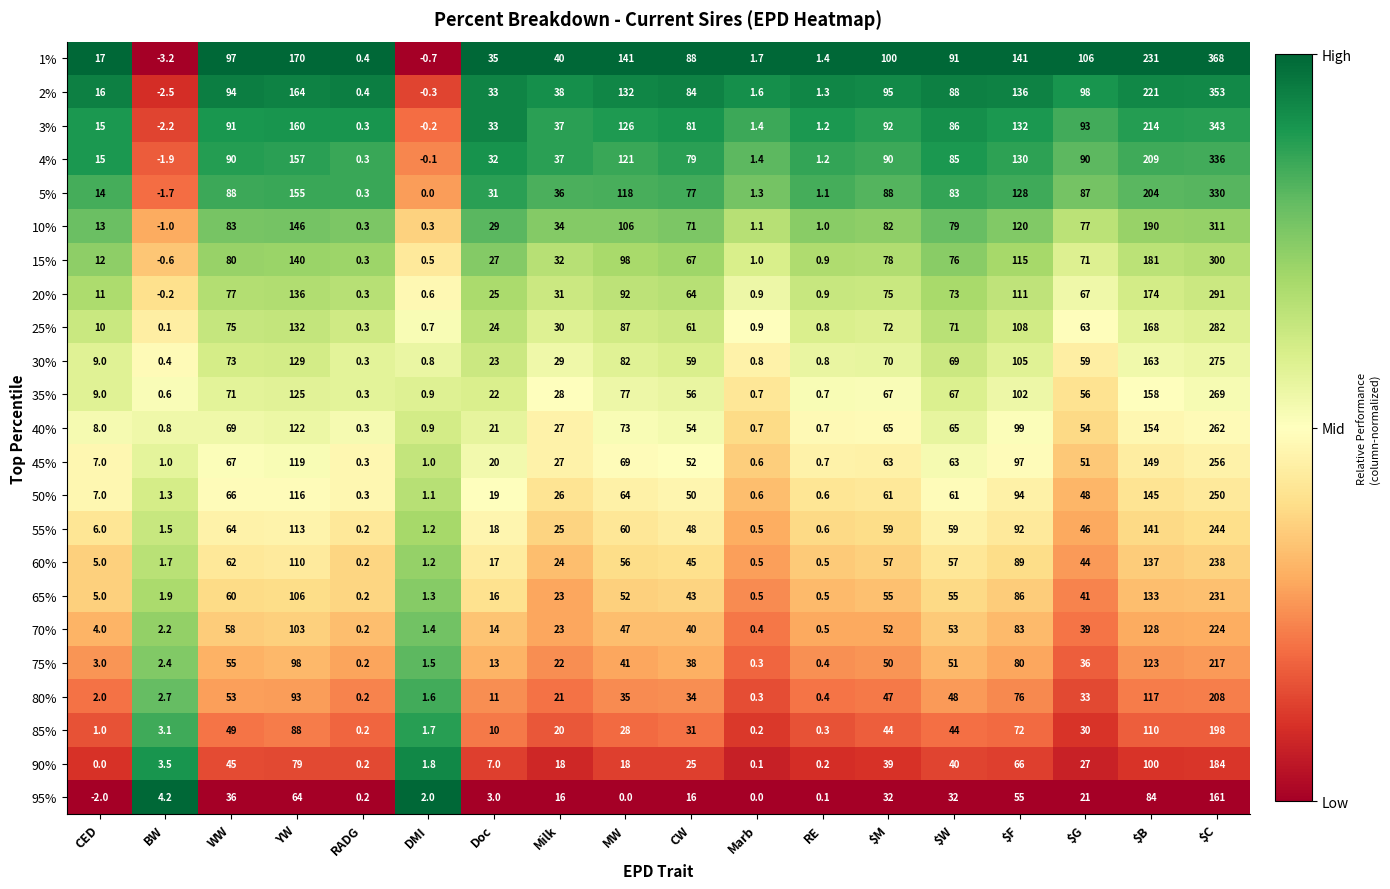

What is the sum of the 35% values at $G and WW?

127.0